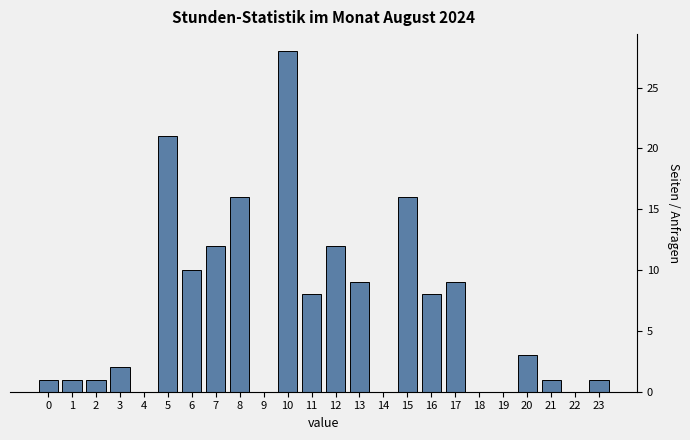

Reading left to right, list all the values displayed in this chart.

0=1	1=1	2=1	3=2	4=0	5=21	6=10	7=12	8=16	9=0	10=28	11=8	12=12	13=9	14=0	15=16	16=8	17=9	18=0	19=0	20=3	21=1	22=0	23=1